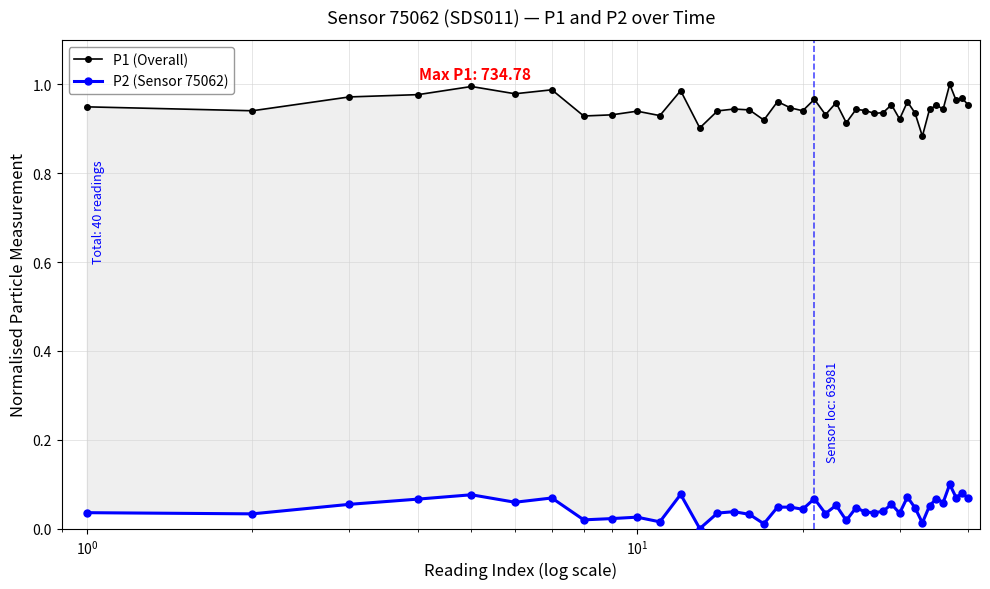

True or false: P1 (Overall) has more than 0 interior local peaks.

True